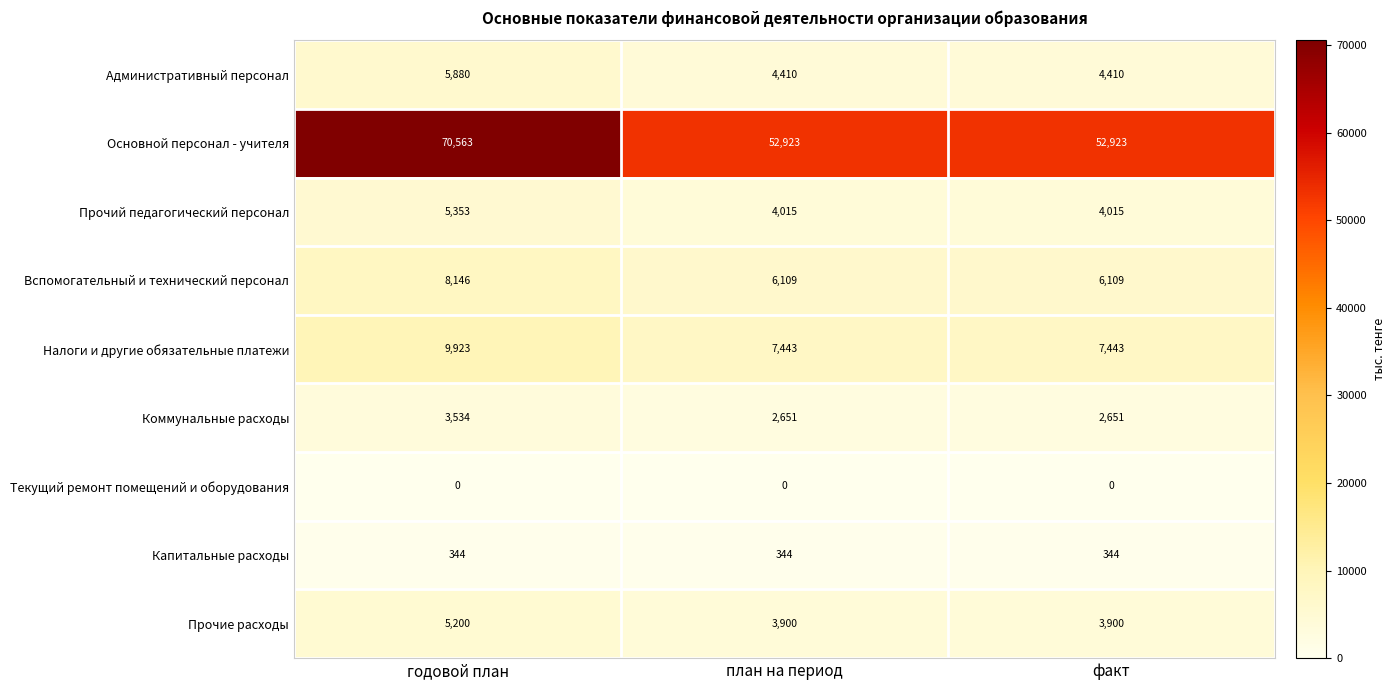

Reading left to right, transcribe all the data shown in this chart.

Административный персонал: годовой план=5880	план на период=4410	факт=4410
Основной персонал - учителя: годовой план=70563	план на период=52923	факт=52923
Прочий педагогический персонал: годовой план=5353	план на период=4015	факт=4015
Вспомогательный и технический персонал: годовой план=8146	план на период=6109	факт=6109
Налоги и другие обязательные платежи: годовой план=9923	план на период=7443	факт=7443
Коммунальные расходы: годовой план=3534	план на период=2651	факт=2651
Текущий ремонт помещений и оборудования: годовой план=0	план на период=0	факт=0
Капитальные расходы: годовой план=344	план на период=344	факт=344
Прочие расходы: годовой план=5200	план на период=3900	факт=3900